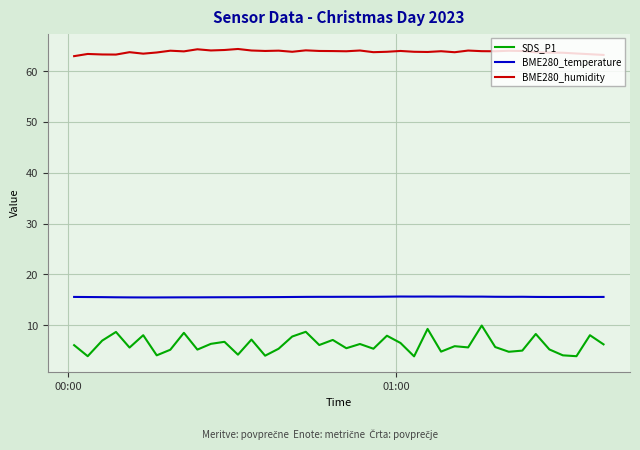

Which series has the largest total across all categories?

BME280_humidity